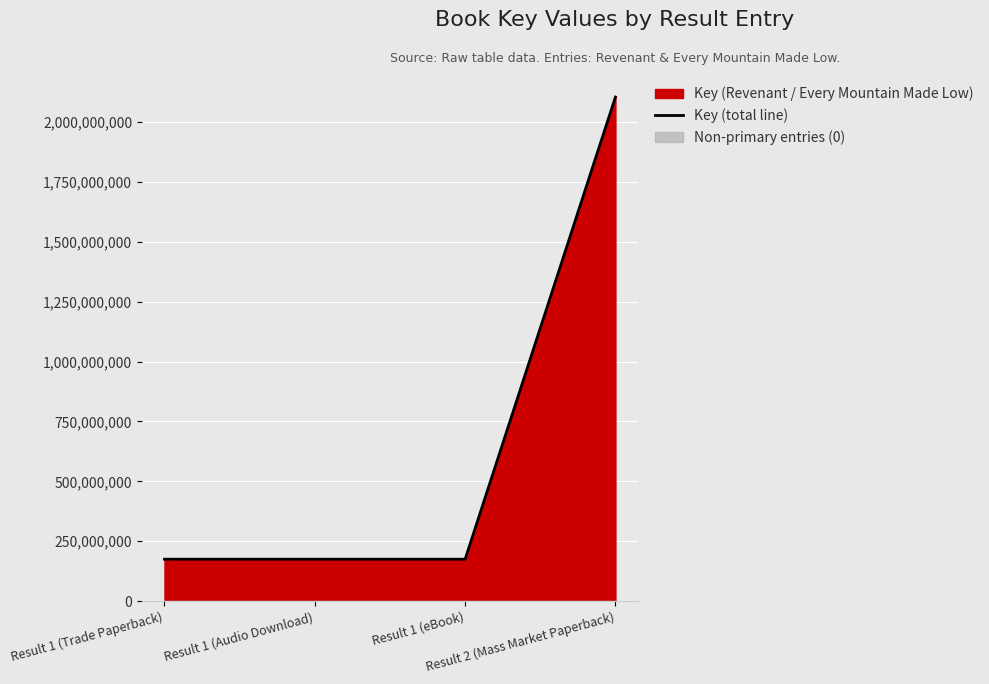

What is the sum of the values at Result 2 (Mass Market Paperback) and Result 1 (eBook)?

2278891370